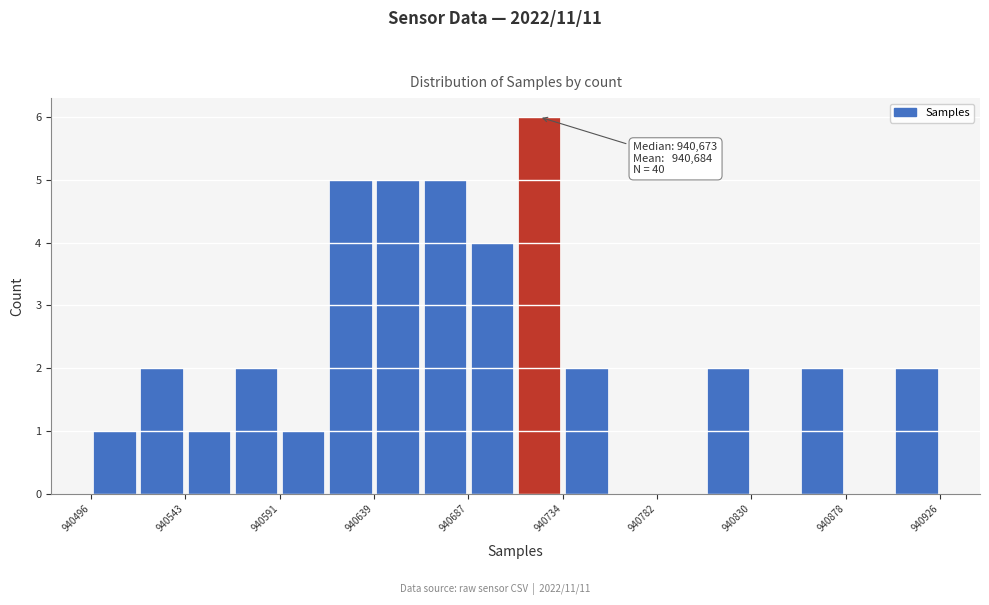

Over which range of the x-axis is the bar tallest?

940710 to 940735